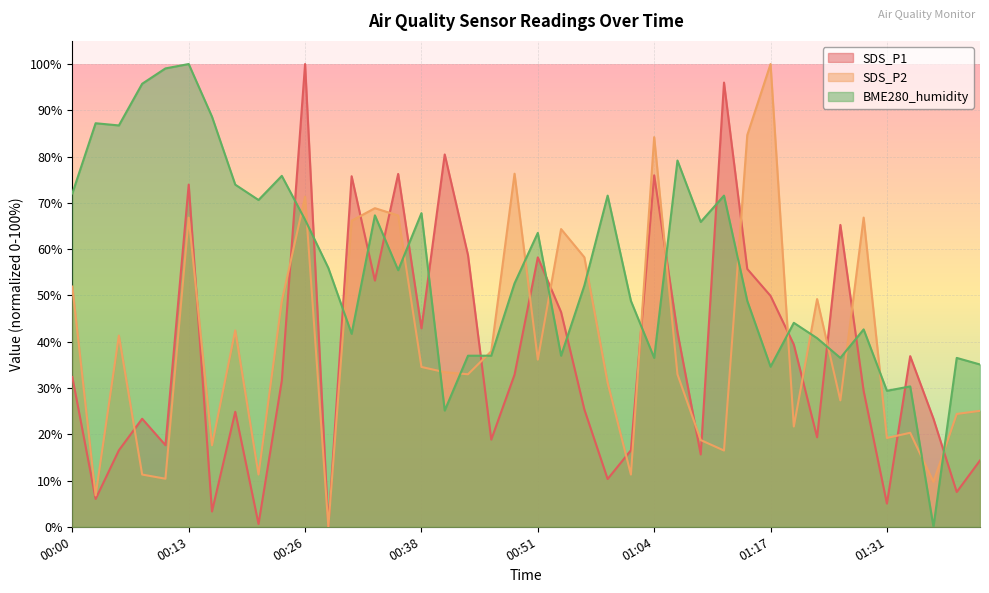

What is the difference between the SDS_P2 values at 01:07 and 00:29?

33.0